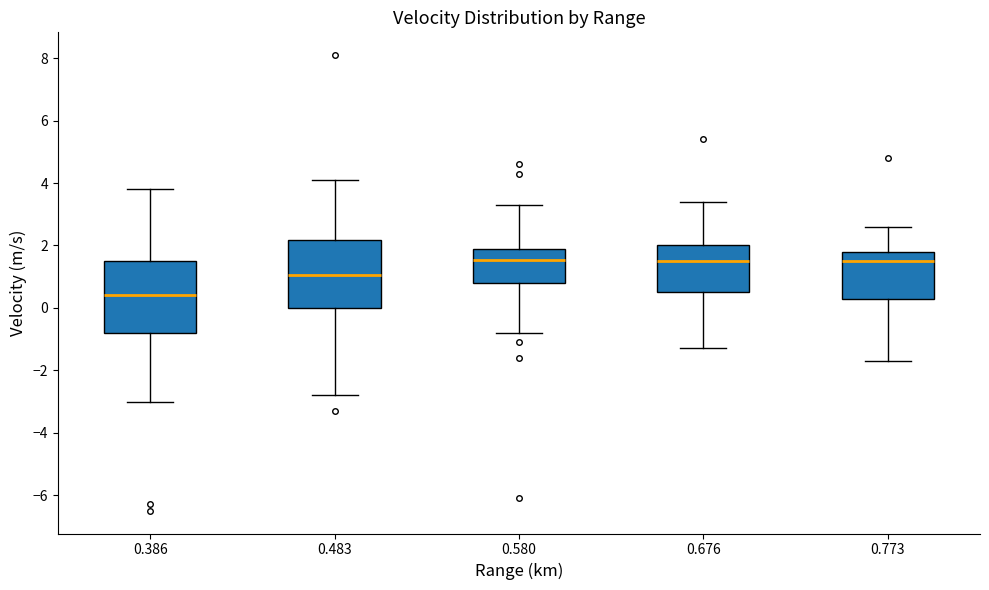

Where does the upper whisker of the box at x = 0.483 end on the y-axis? The values are not printed on the chart, so give them approximately, as read against the axis.

4.2